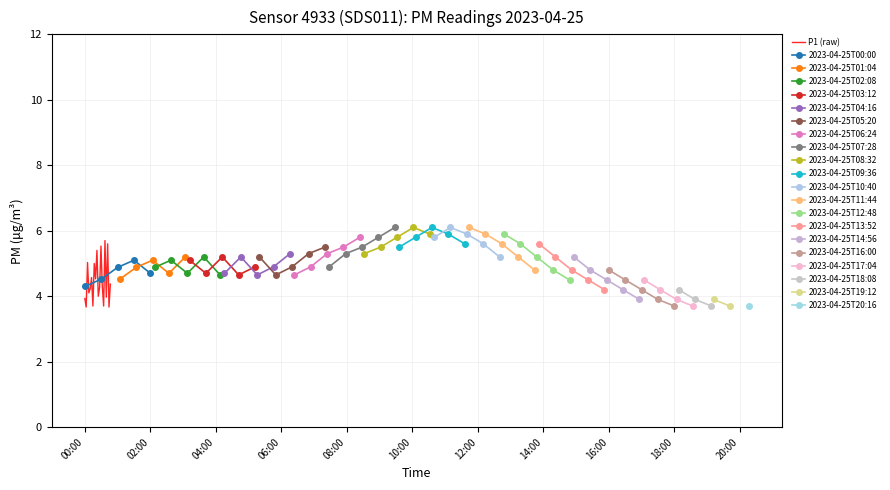

What is the highest value of the P1 (raw) series?

5.7